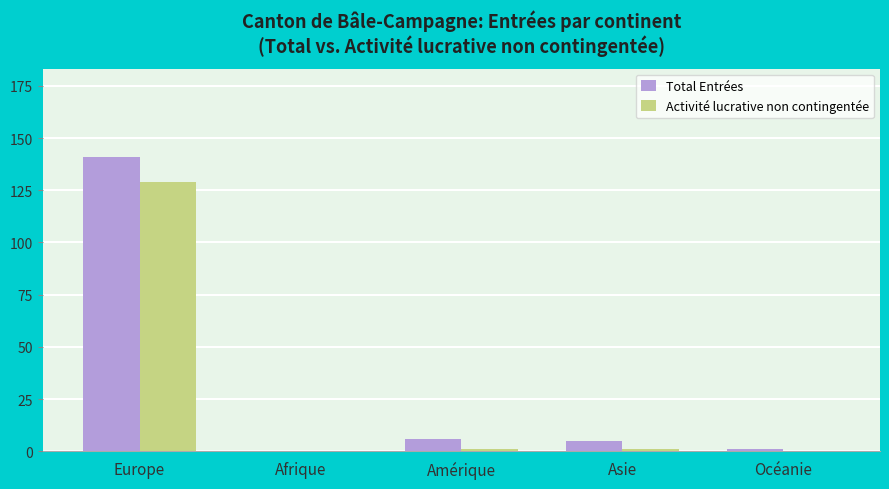

Where does the Total Entrées series first go above 5?

Europe